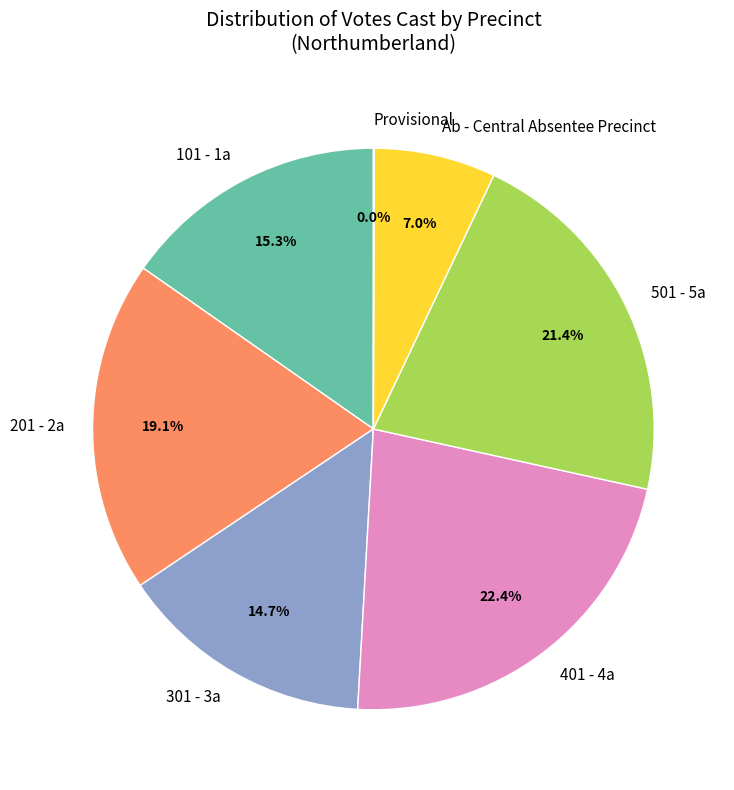

What is the total percentage of 301 - 3a and 101 - 1a?

30.0%